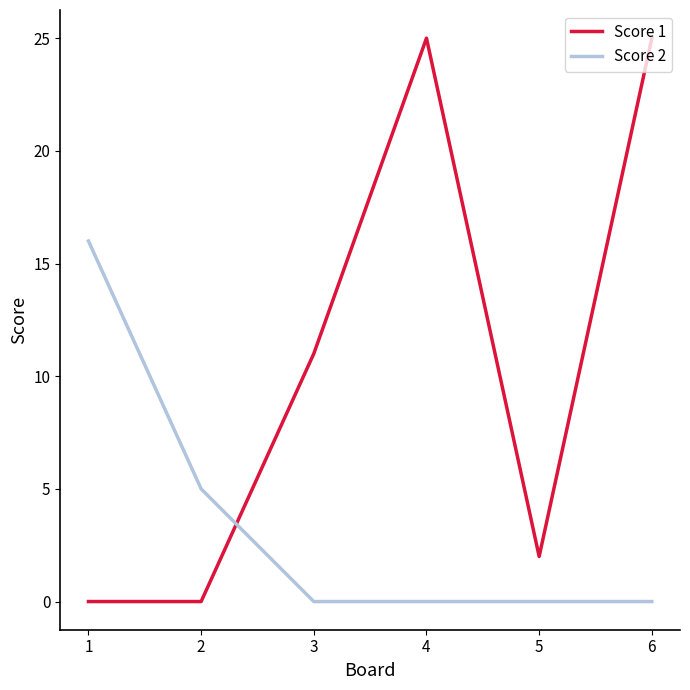

Is the value of Score 1 at 3 greater than the value of Score 2 at 5?

Yes